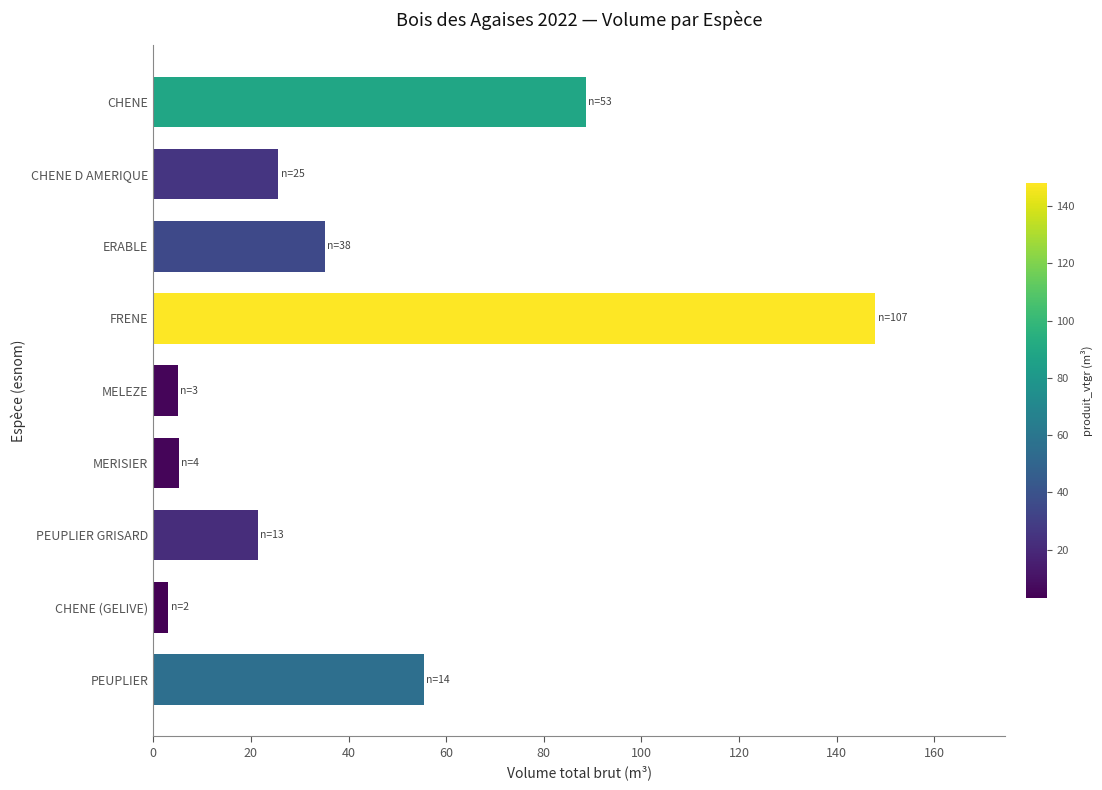

Read the value at ERABLE.

35.2